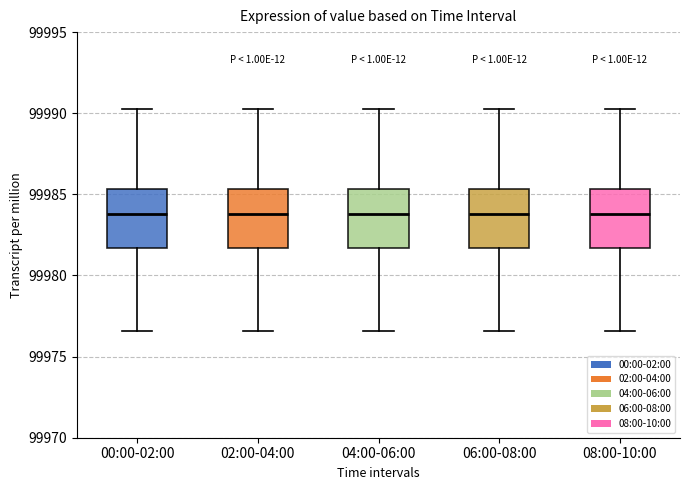

Where is the upper edge of the box for 04:00-06:00 on the y-axis? The values are not printed on the chart, so give them approximately, as read against the axis.

99985.5